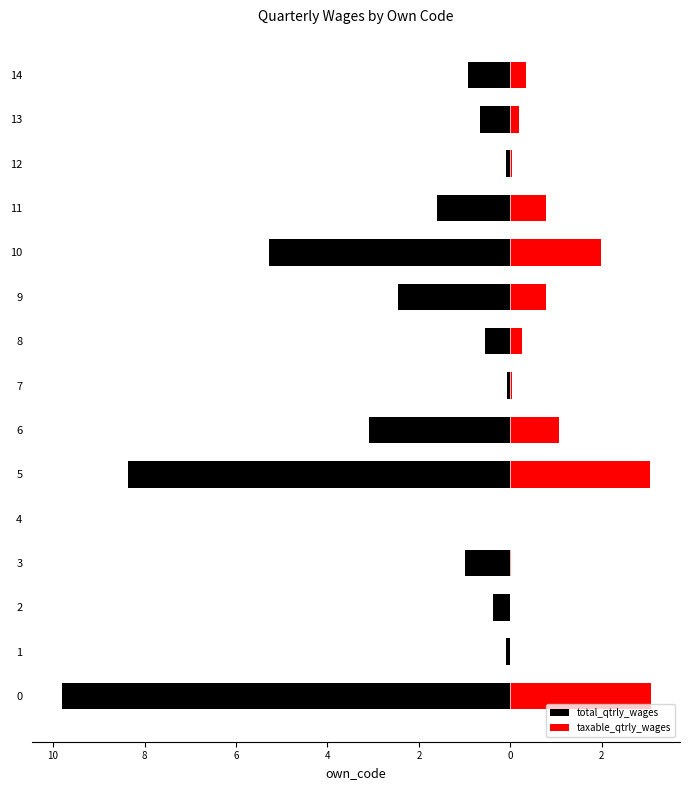

Between 1 and 8, which is larger?

1